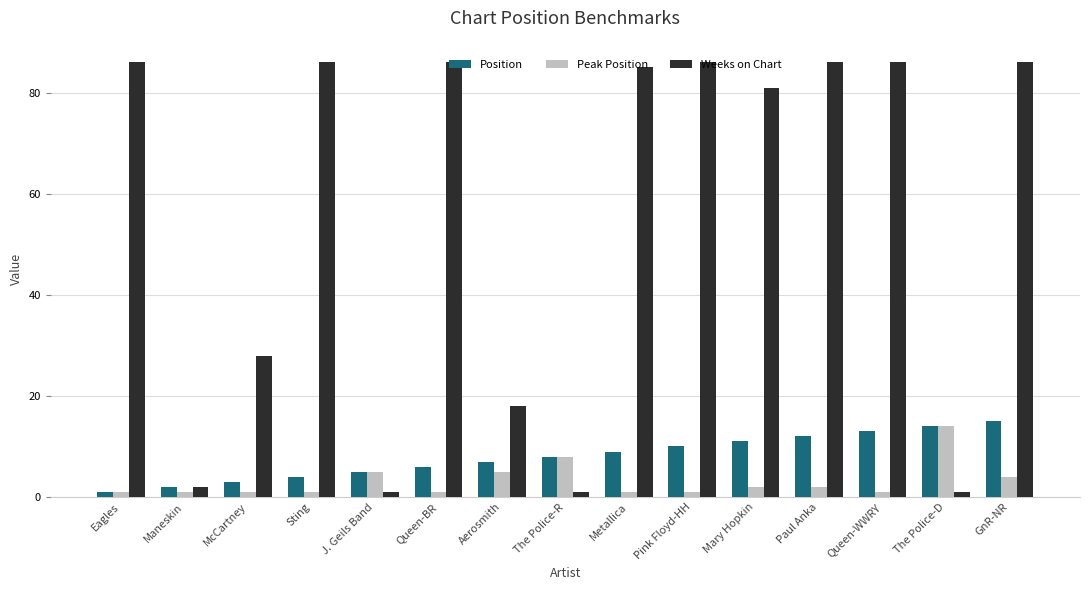

At how many categories does at least one series exceed 3?

14